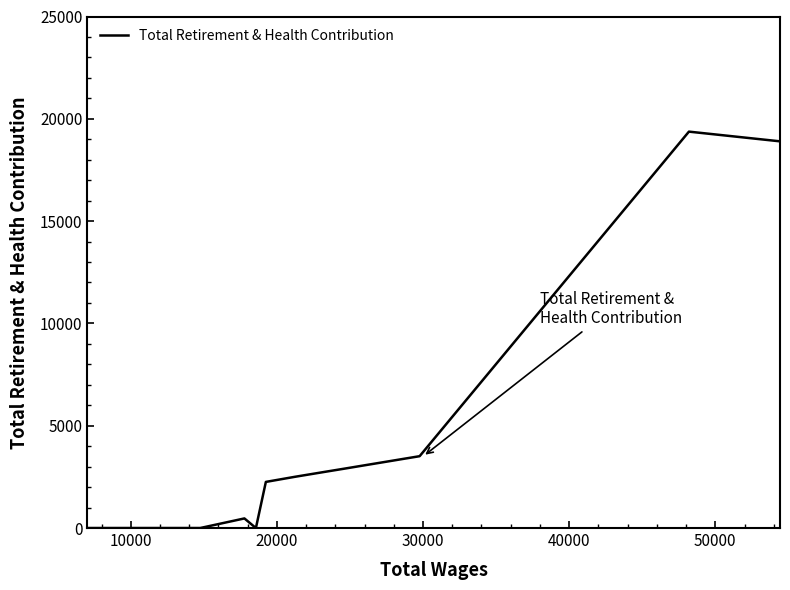

What is the difference between the maximum and minimum values?

19373